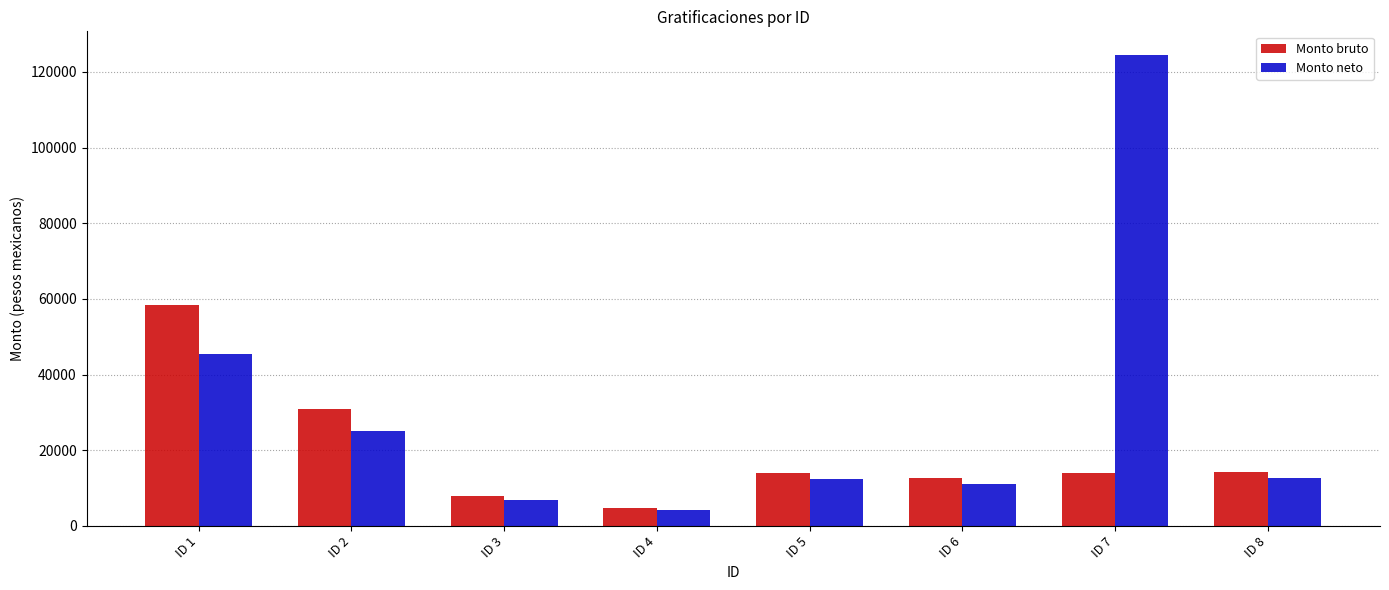

How many values in the Monto bruto series are below 13916?

3